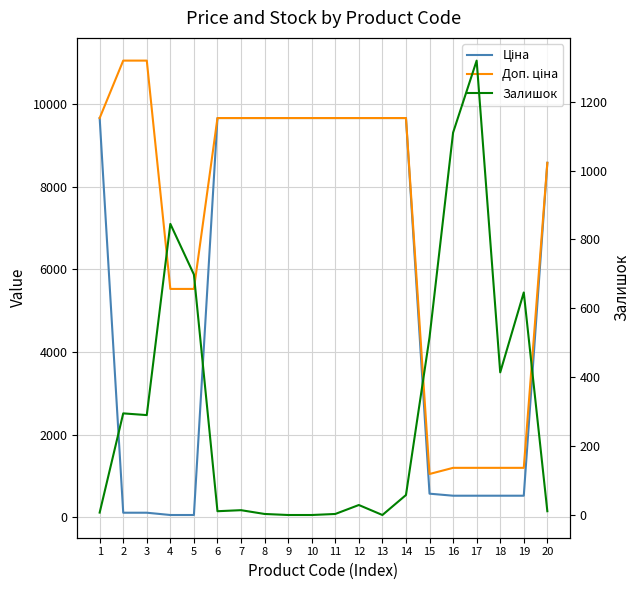

Rank the categories by Ціна value from highest to lowest.

1, 6, 7, 8, 9, 10, 11, 12, 13, 14, 20, 15, 16, 17, 18, 19, 2, 3, 4, 5